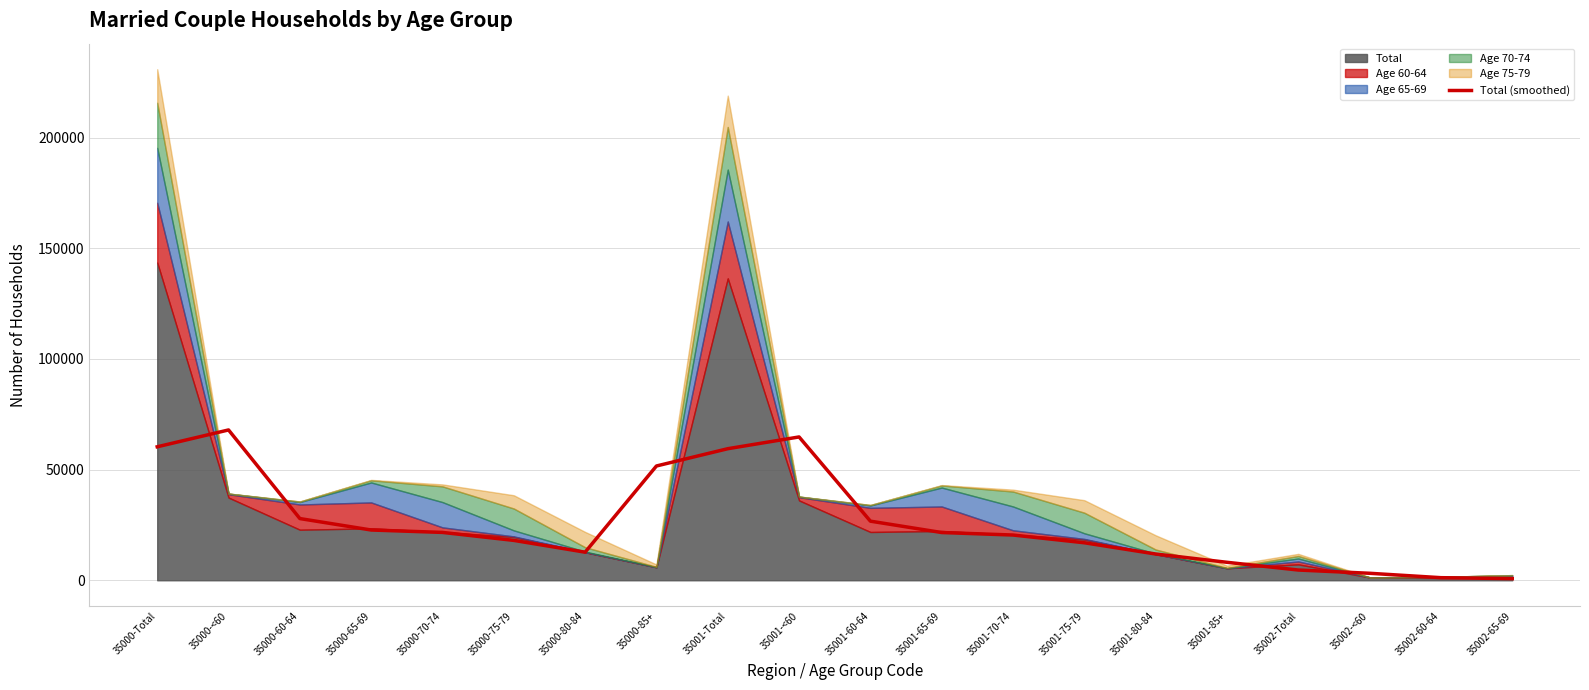

How many points are lower than both their immediate neighbors (excluding endpoints)?

1